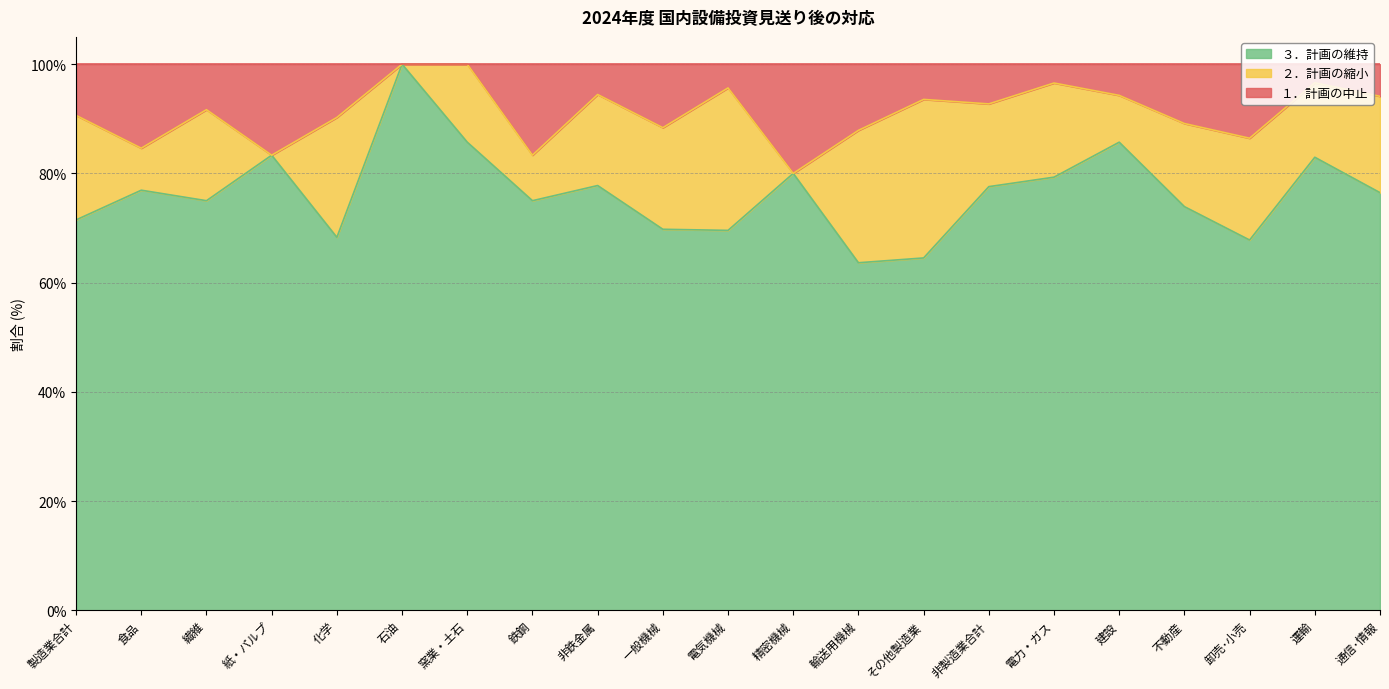

True or false: １．計画の中止 has more than 2 interior local peaks.

True